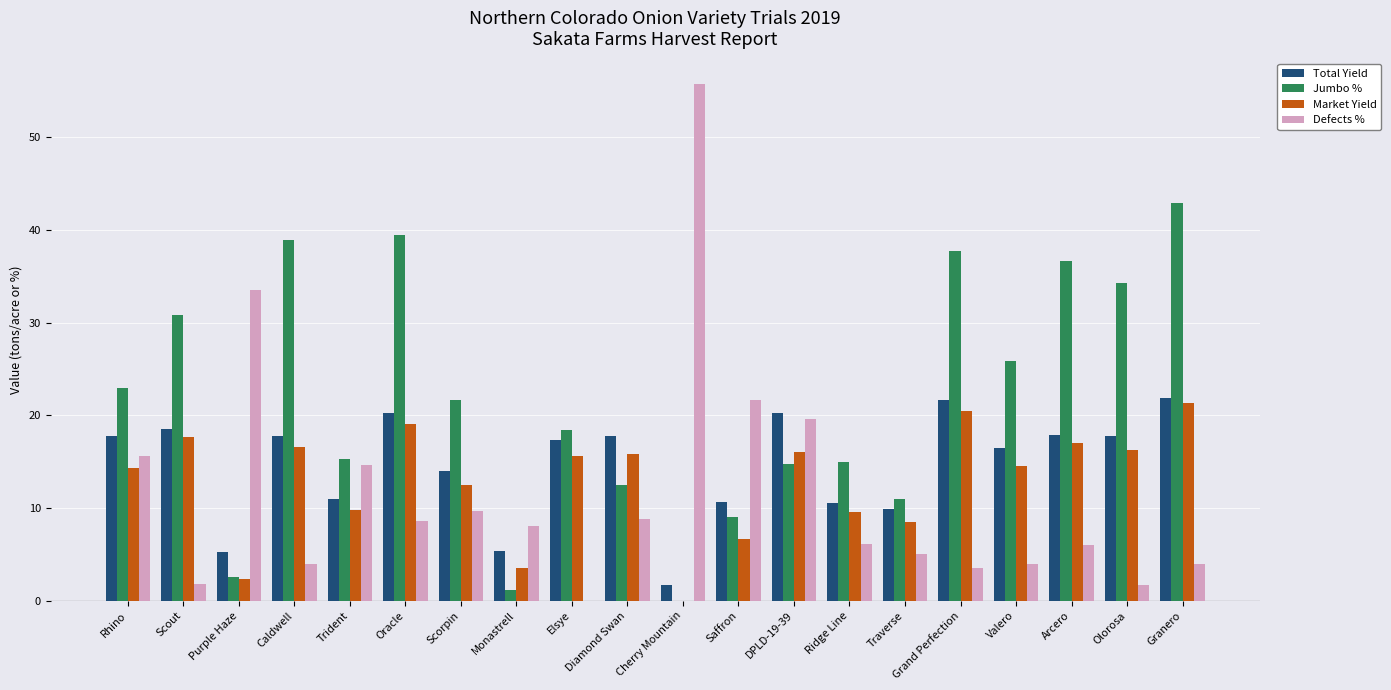

How many groups of bars are there?

20